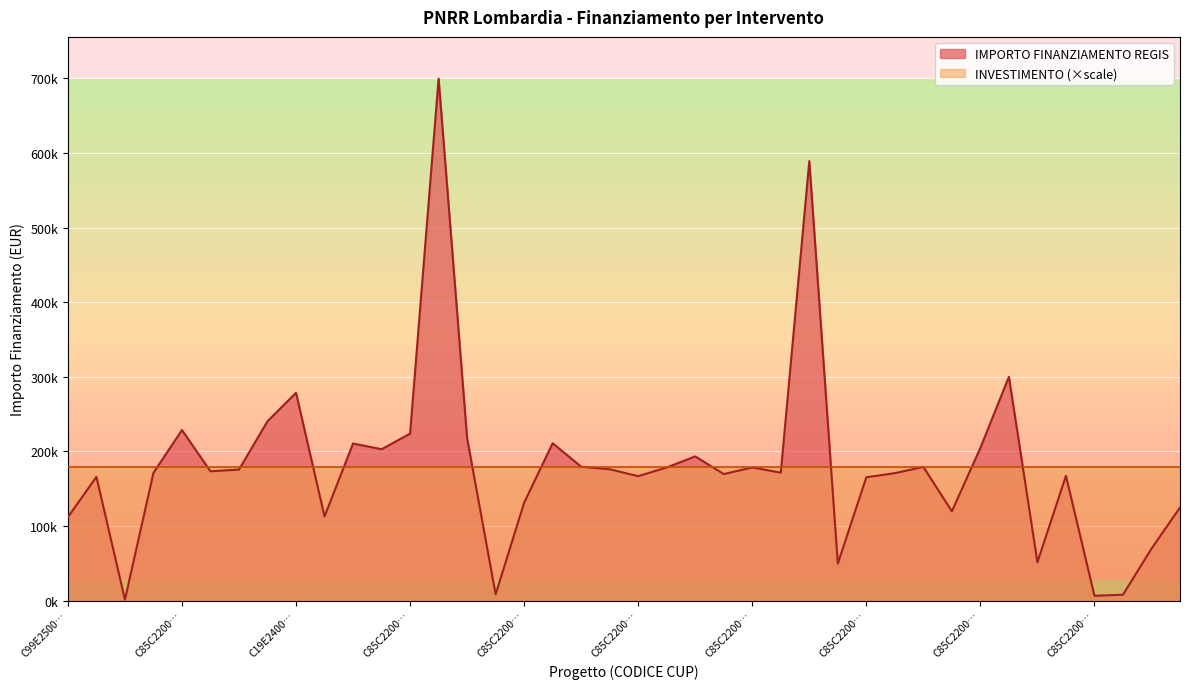

At which category does the data reach its first local peak?

C19E25000060004